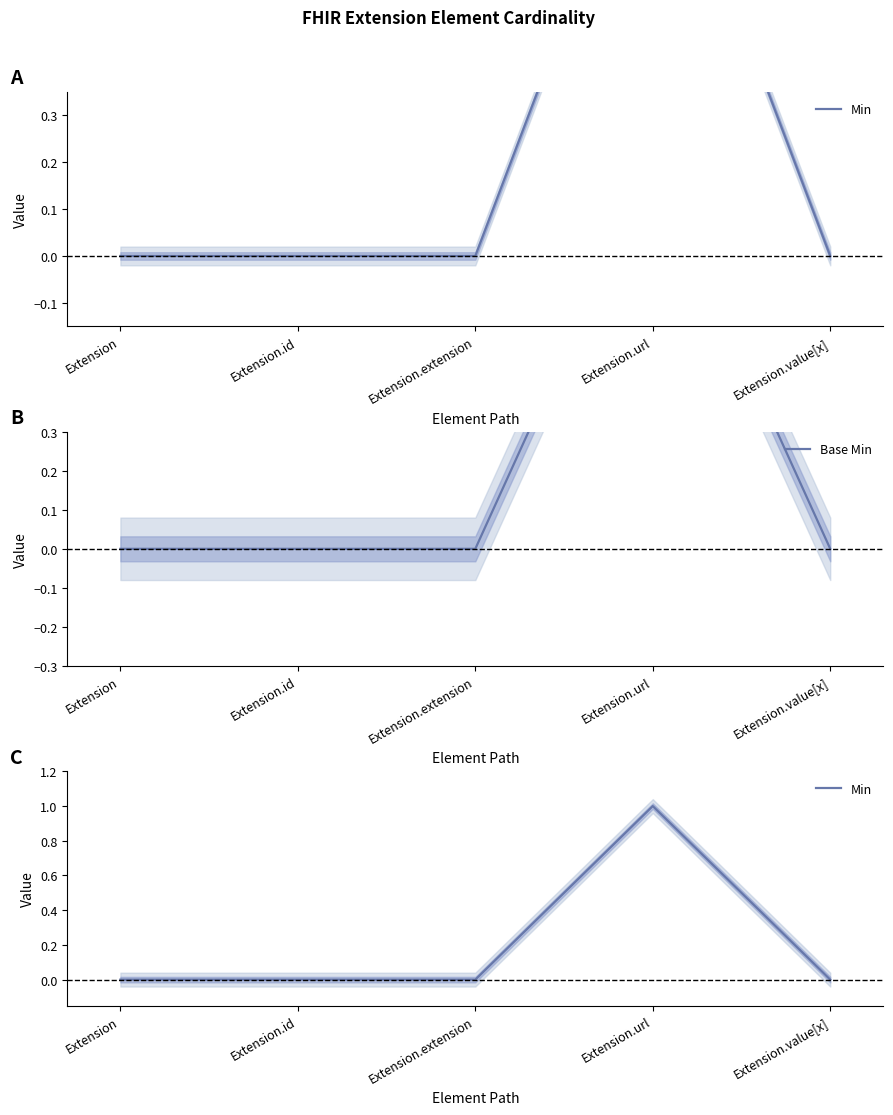

How many data points does each series have?

5